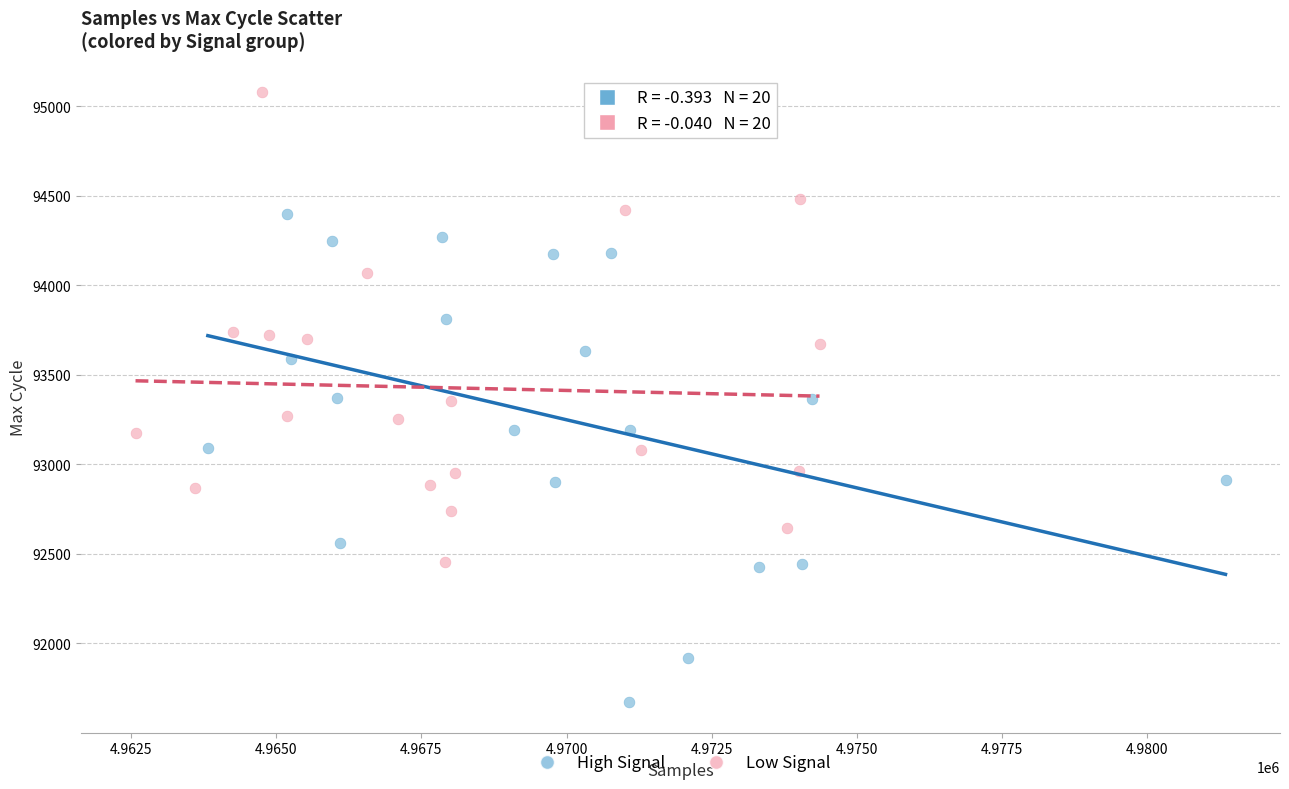

What are all the series names shown in the legend?

High Signal, Low Signal